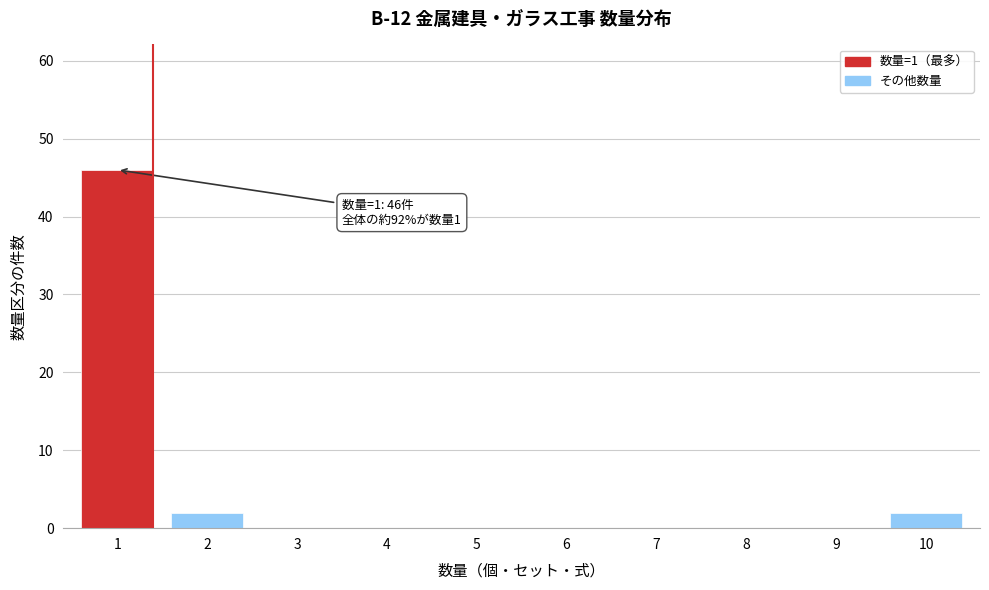

Over which range of the x-axis is the bar tallest?

0.5 to 1.5